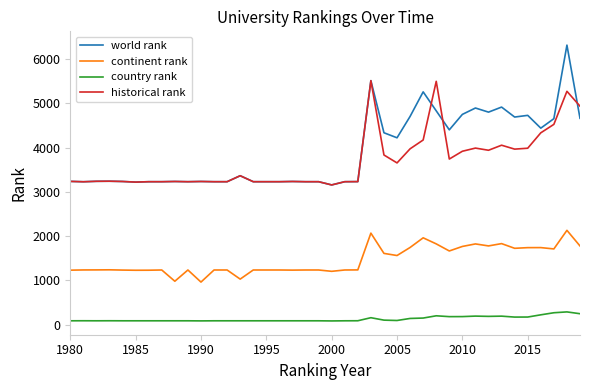

Which series has the largest range (max minus min)?

world rank